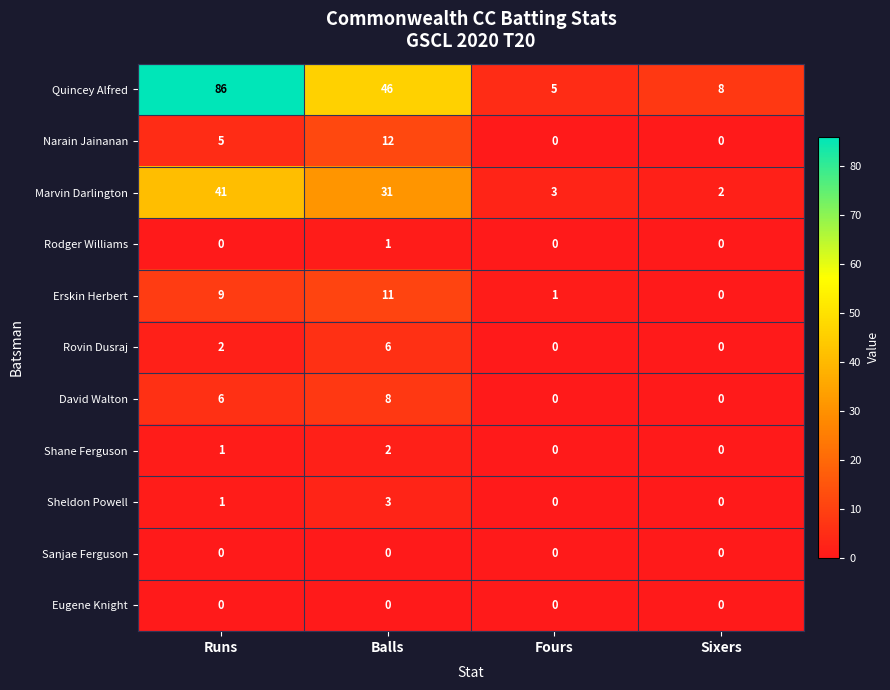

At which category is the sum across all series the highest?

Runs